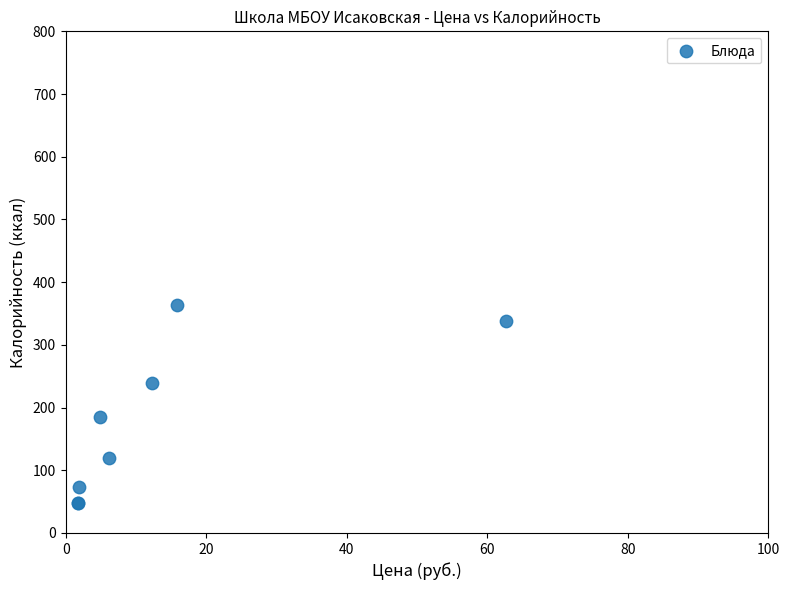

What Y value in the scatter plot is closest to 205?

185.0